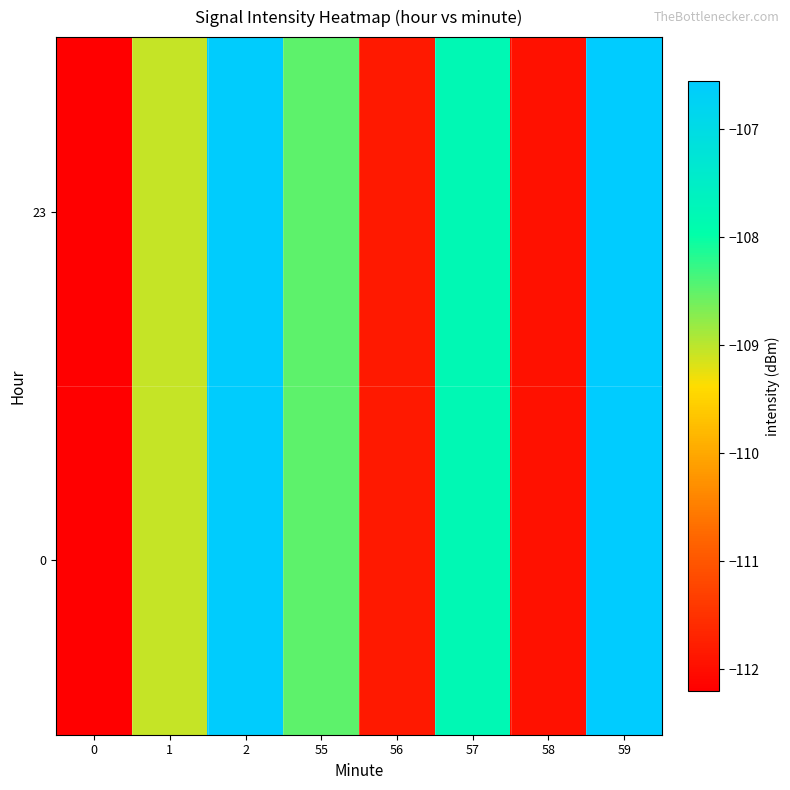

At which category is the sum across all series the highest?

59